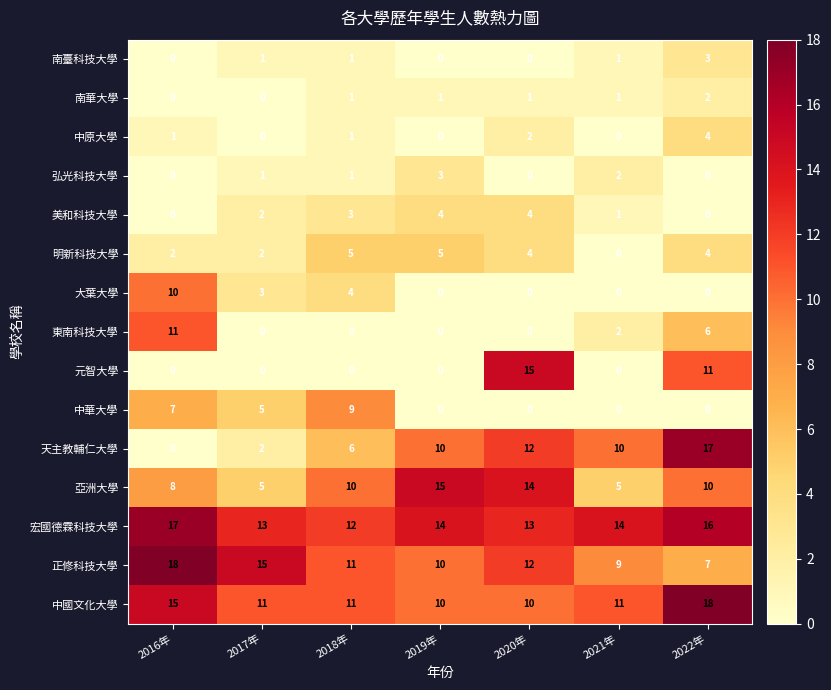

Which series has the largest total across all categories?

宏國德霖科技大學